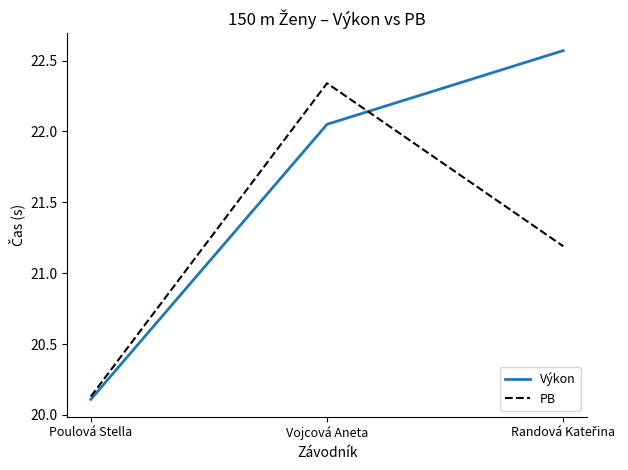

Which series has the largest total across all categories?

Výkon